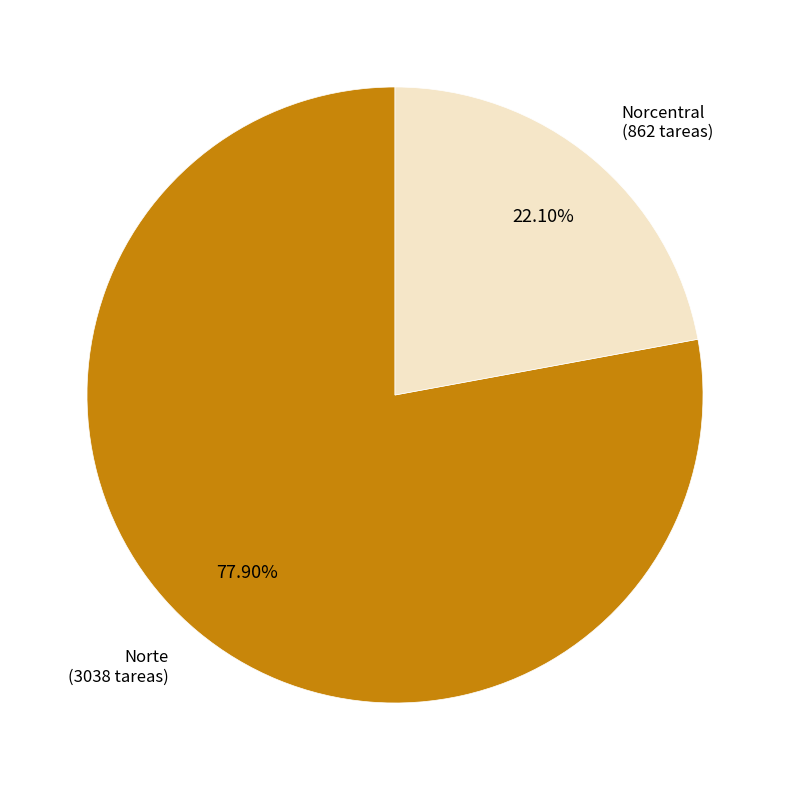

Which category has the smallest portion of the pie?

Norcentral